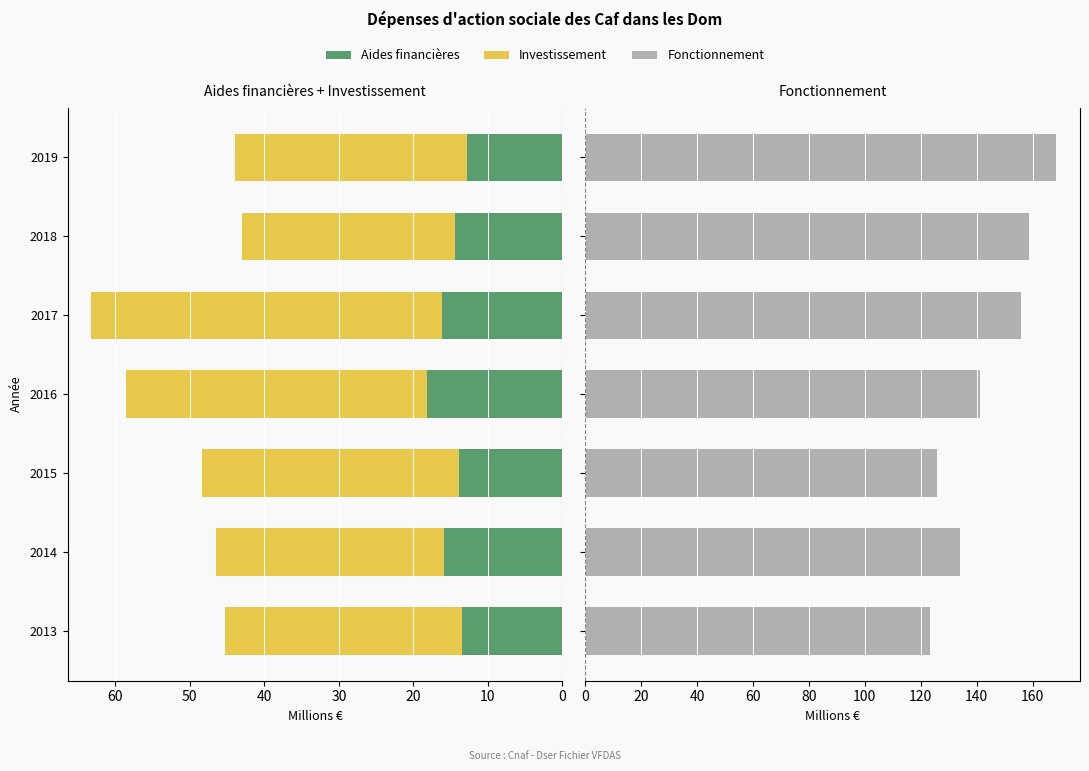

How many data points in Aides financières are above 14?

4